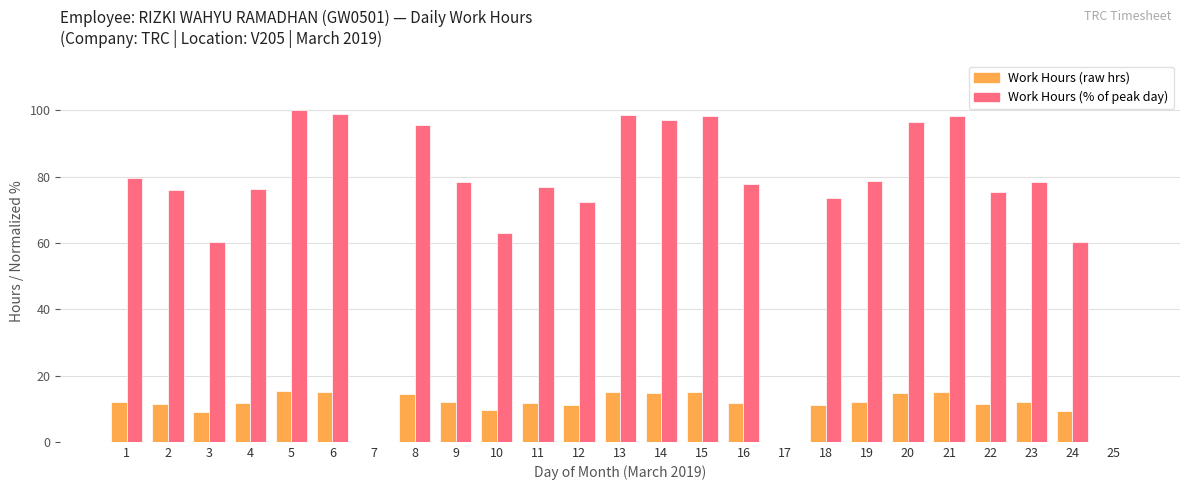

What is the total value across all series at 6?

113.9